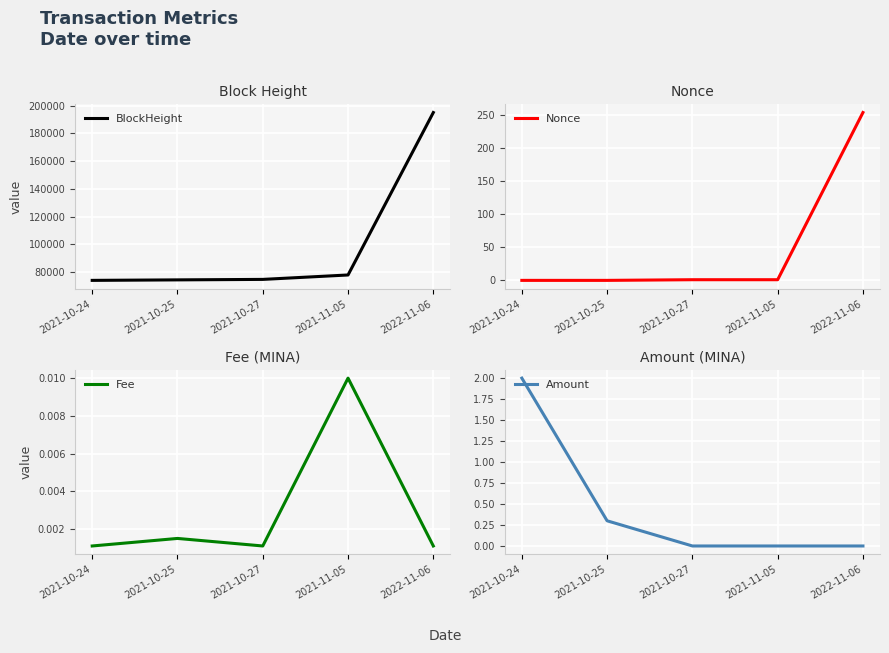

Which category has the highest value in the BlockHeight series?

2022-11-06